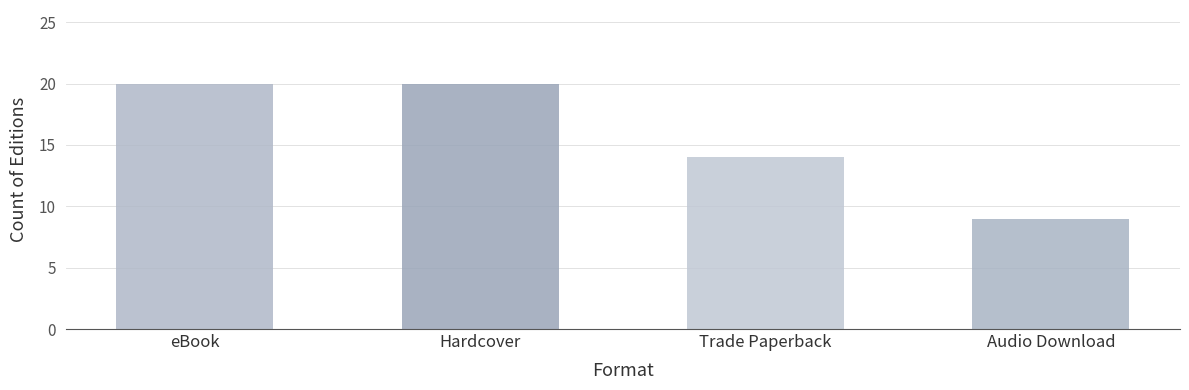

What is the minimum value shown in the chart?

9